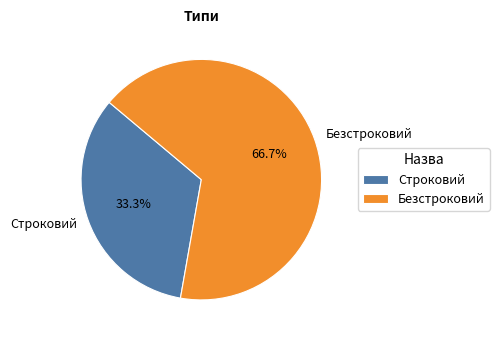

Between Строковий and Безстроковий, which is larger?

Безстроковий